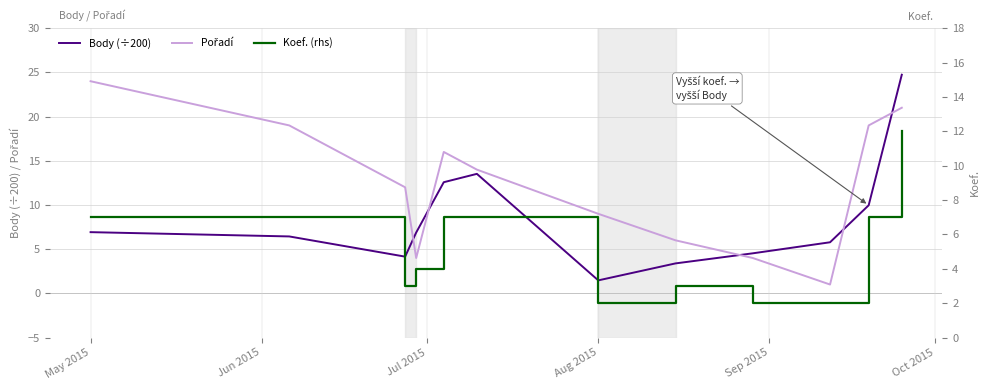

The value of Koef. (rhs) at 9 is 1.3. True or false?

False